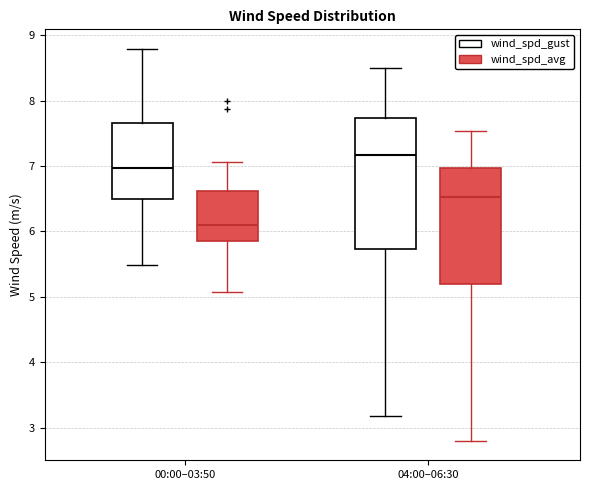

Where does the lower whisker of the box for 00:00–03:50 (wind_spd_gust) end on the y-axis? The values are not printed on the chart, so give them approximately, as read against the axis.

5.5